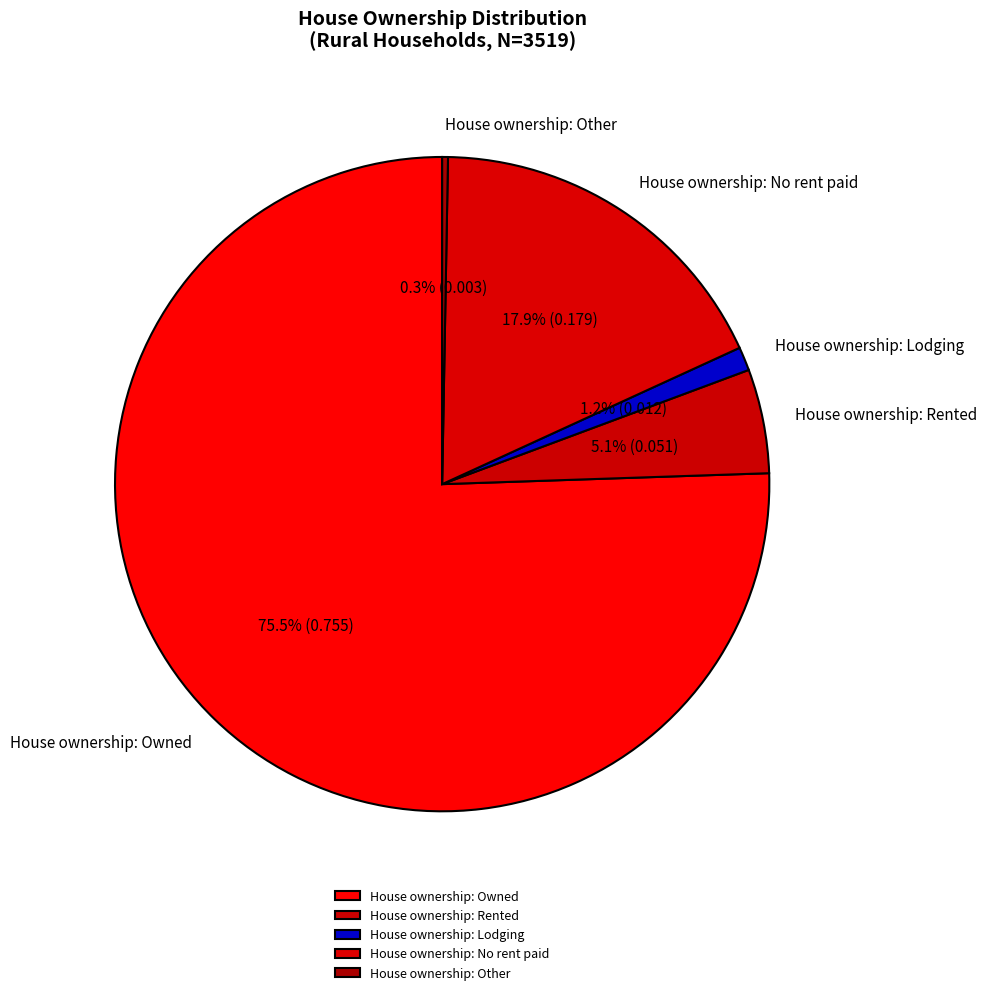

Combined, do House ownership: Lodging and House ownership: Owned account for over 50%?

Yes